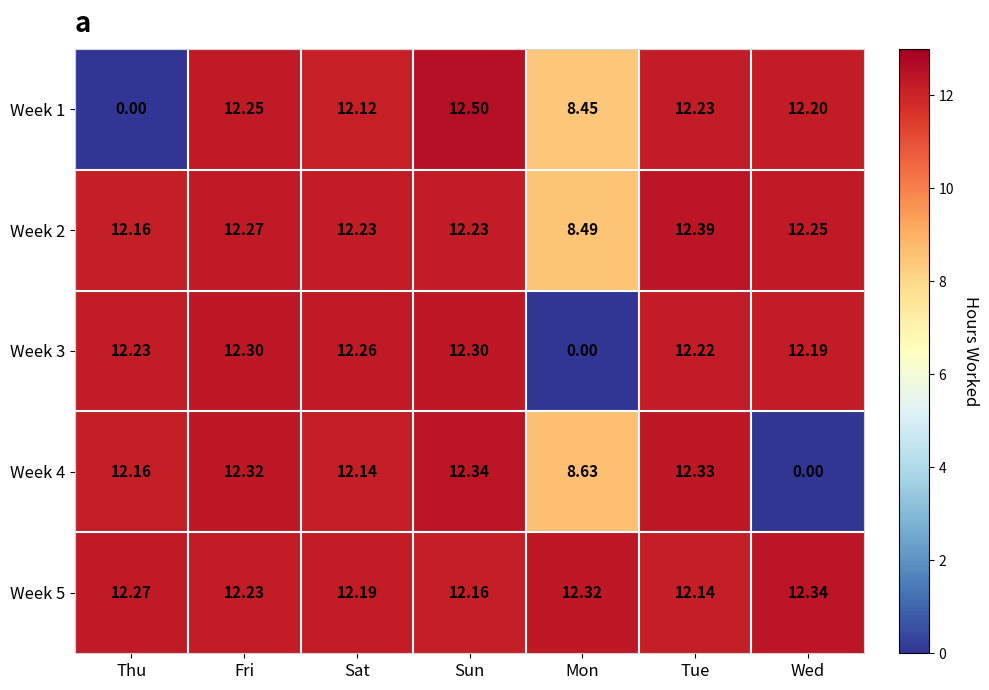

What is the total value across all series at Thu?

48.8